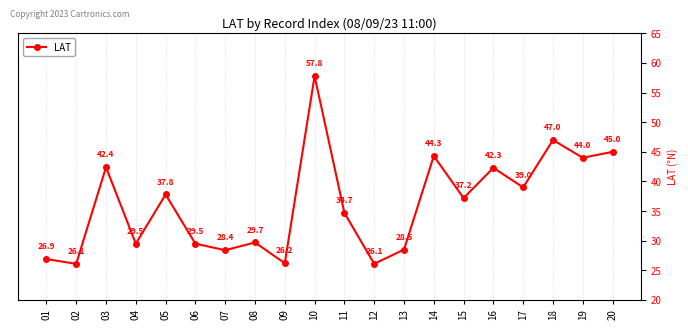

Reading left to right, what are all the values shown in this chart?

26.9	26.1	42.4	29.5	37.8	29.5	28.4	29.7	26.2	57.8	34.7	26.1	28.5	44.3	37.2	42.3	39.0	47.0	44.0	45.0